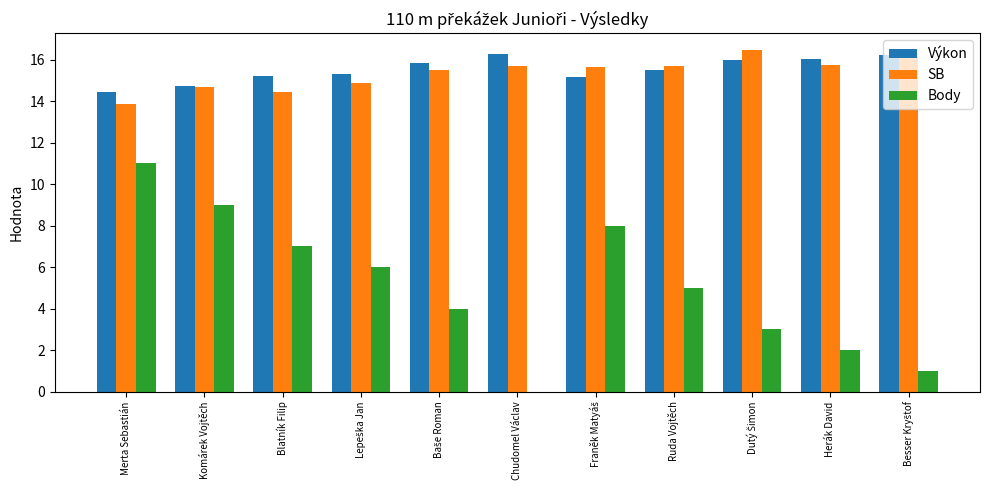

The Výkon series shows 10.2 at Herák David. True or false?

False